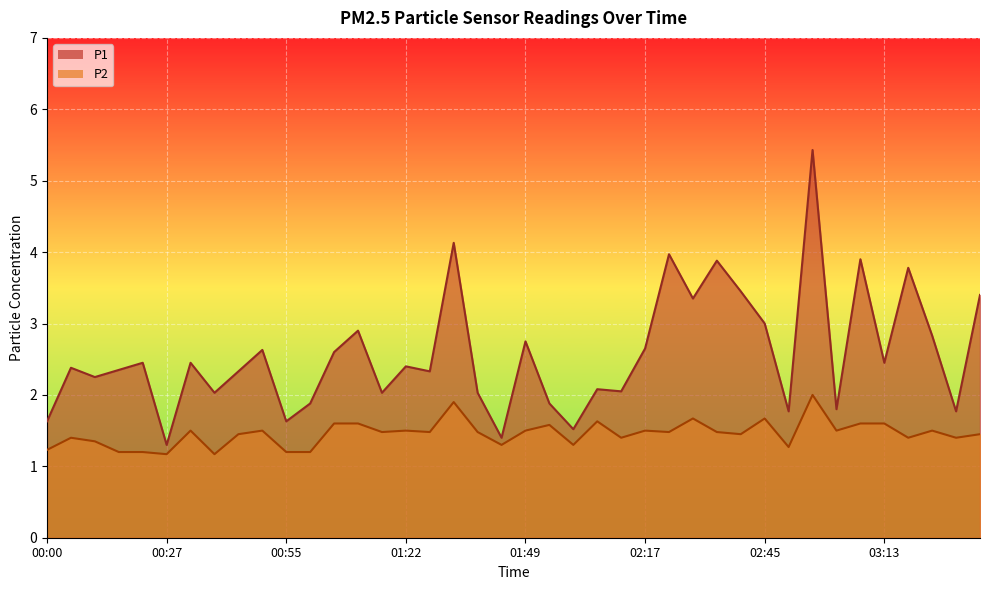

At how many categories does at least one series exceed 2?

30